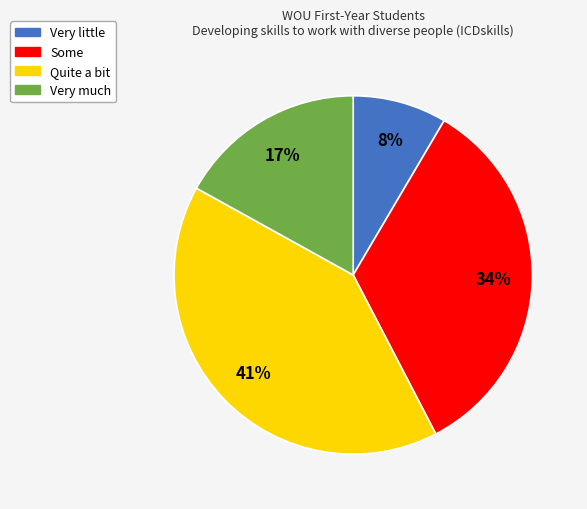

Count the number of slices in the pie.

4